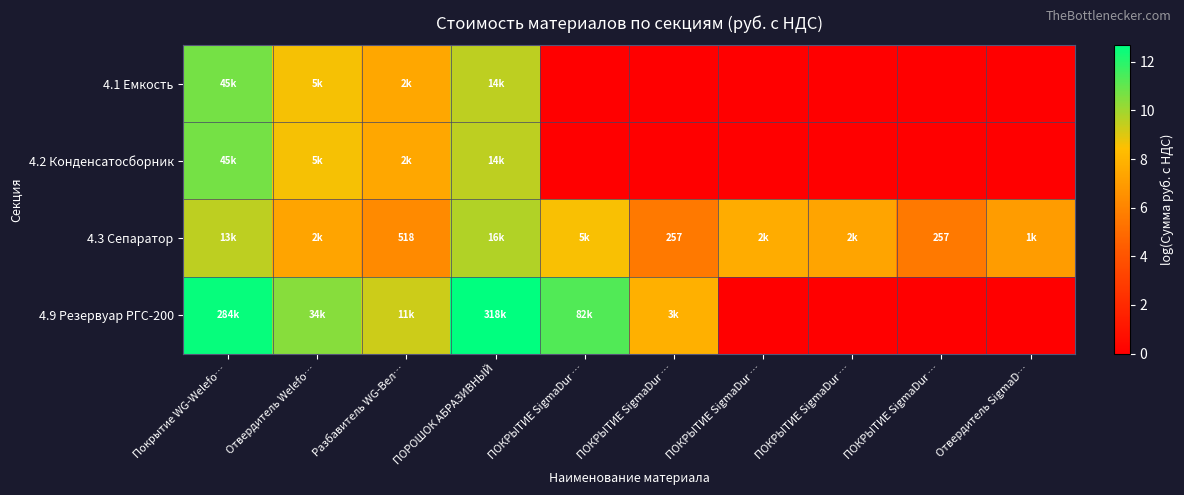

What is the highest value of the 4.3 Сепаратор series?

9.7